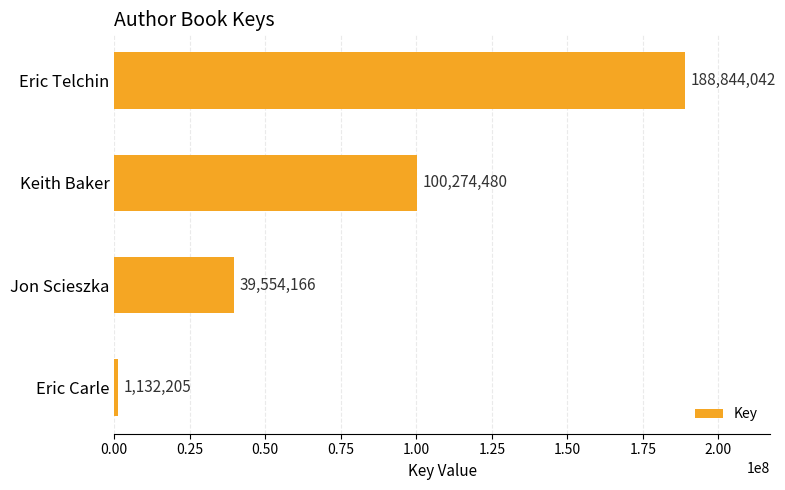

How many series are shown in this chart?

1